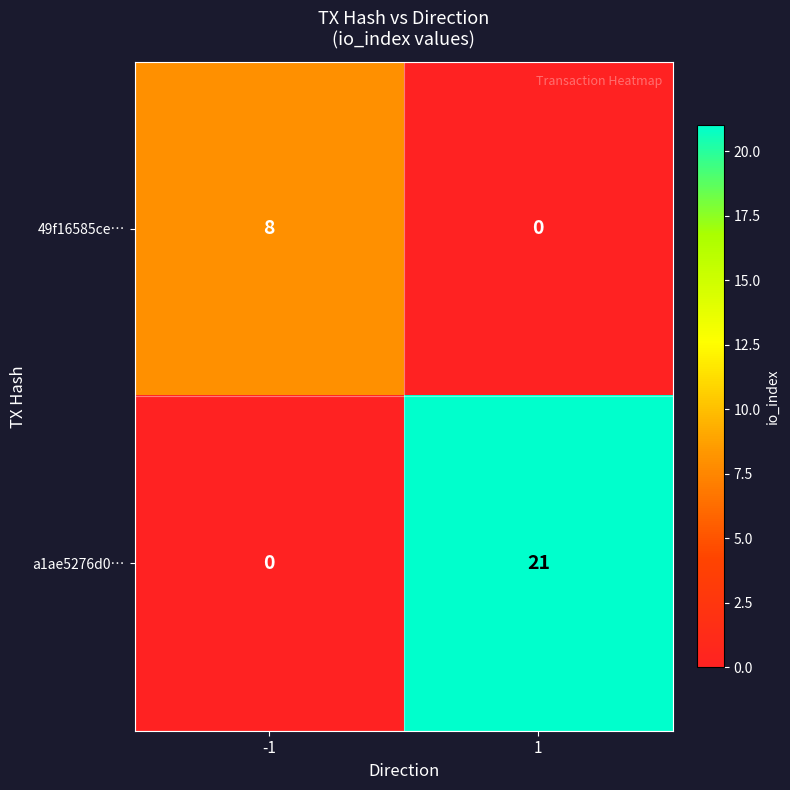

Rank the series by their average value, from highest to lowest.

a1ae5276d0…, 49f16585ce…